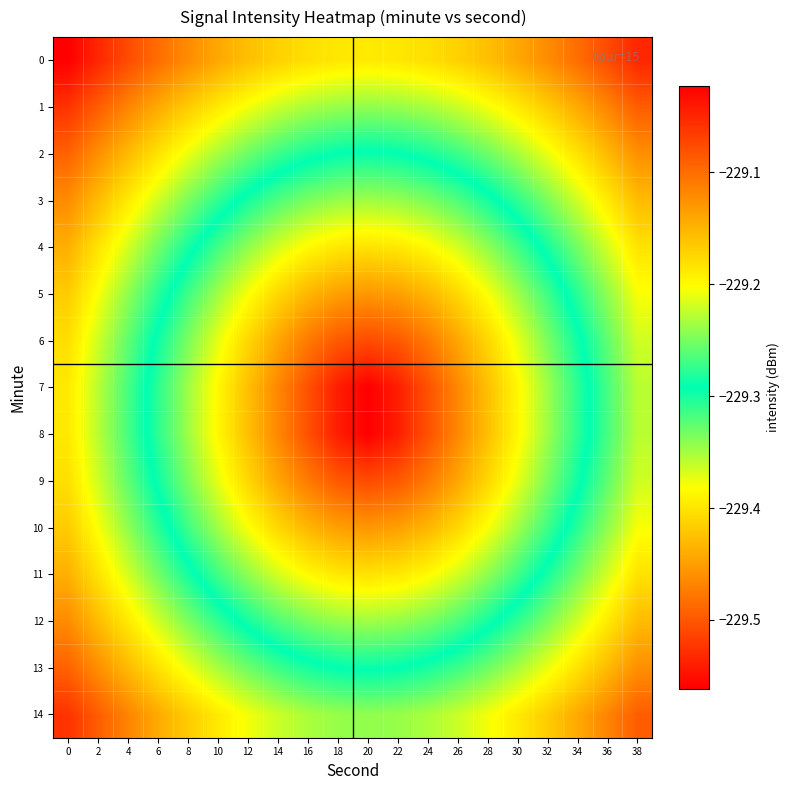

Rank the series at 28 from highest to lowest value.

0, 1, 14, 2, 13, 3, 12, 4, 11, 5, 10, 6, 9, 7, 8